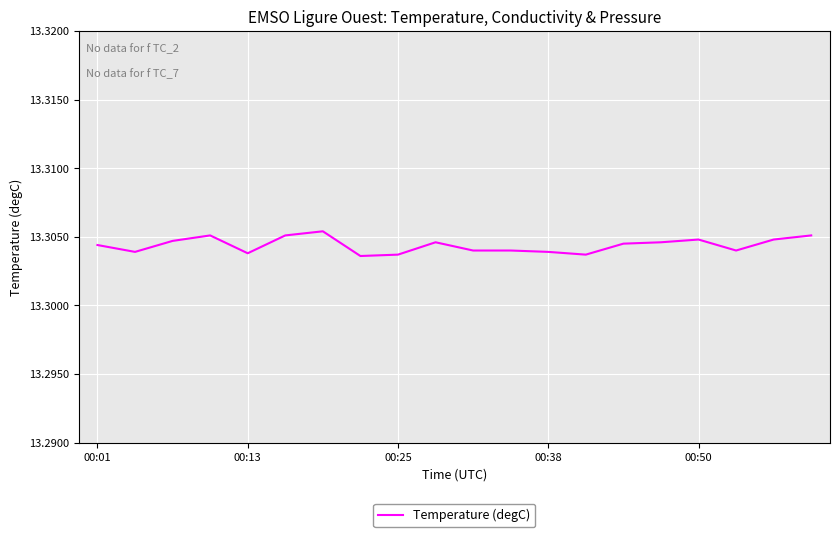

How many lines are shown in the chart?

1